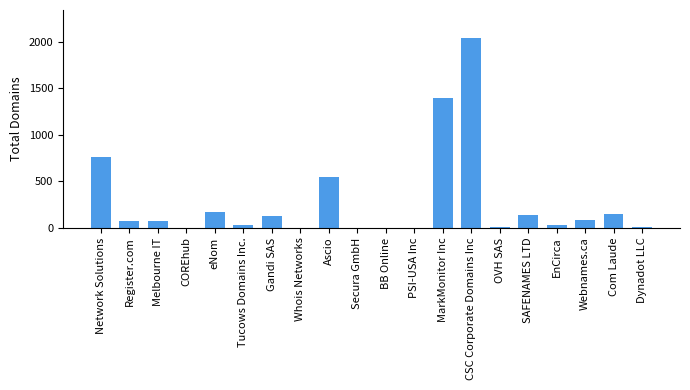

Where is the data nearest to the value 1020?

Network Solutions